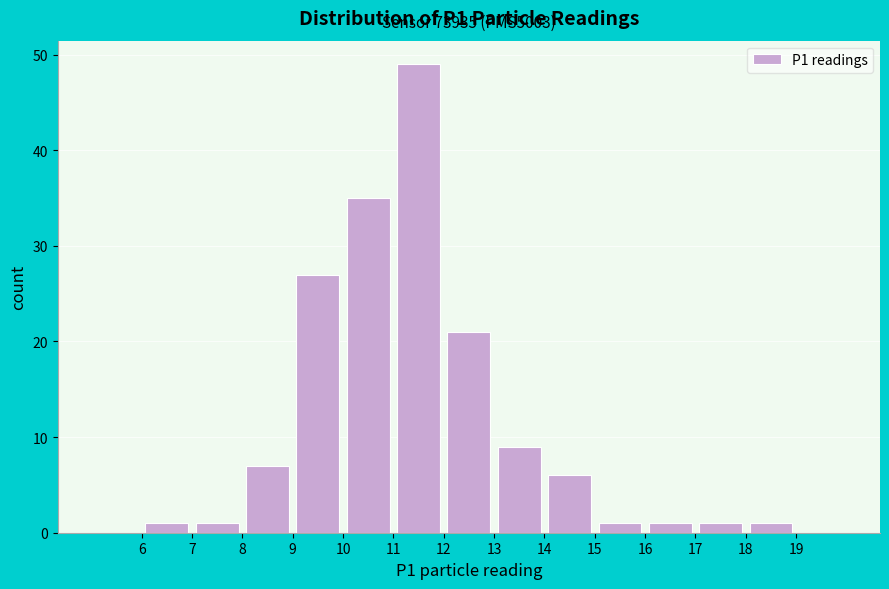

Which range on the x-axis has the tallest bar?

11 to 12